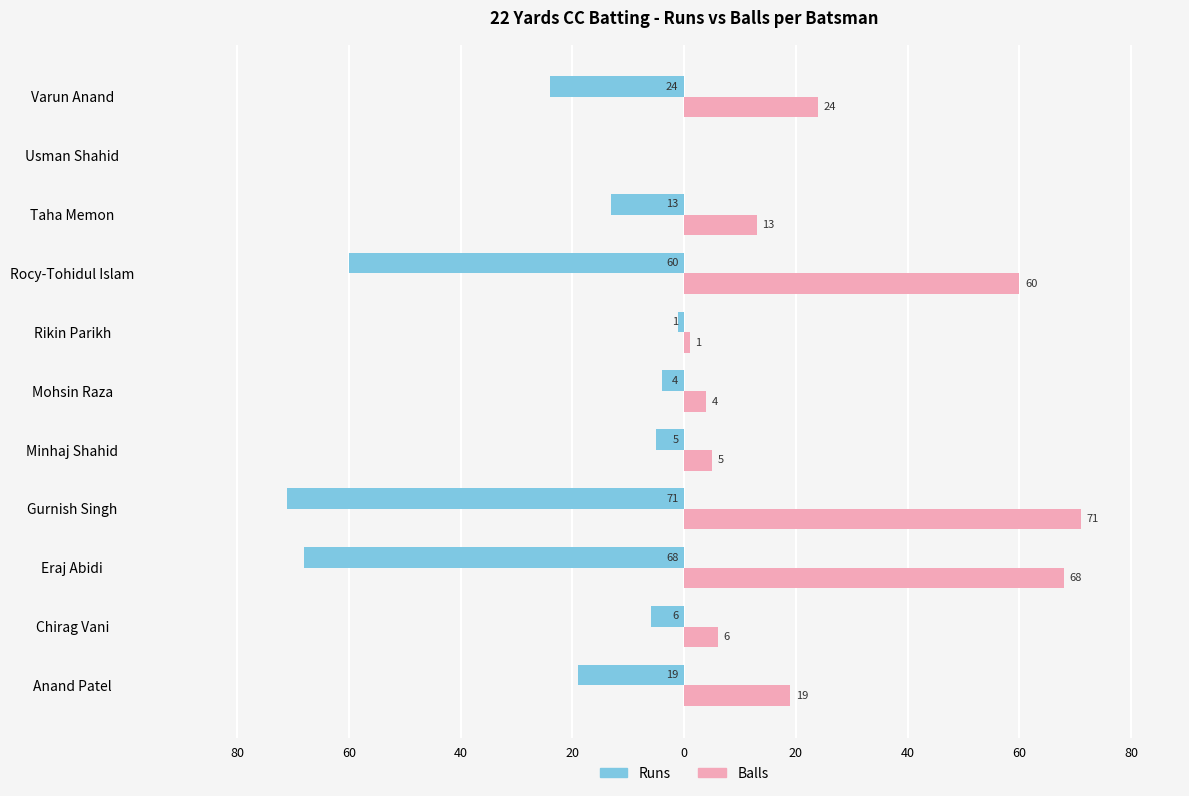

What is the smallest value displayed?

-71